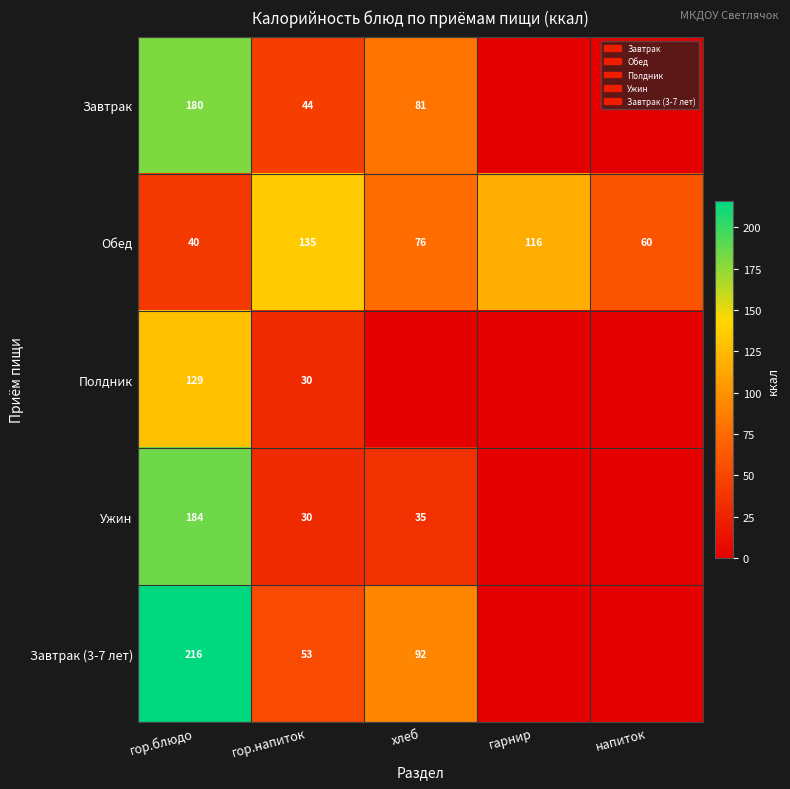

Which label corresponds to the smallest value in the chart?

гарнир